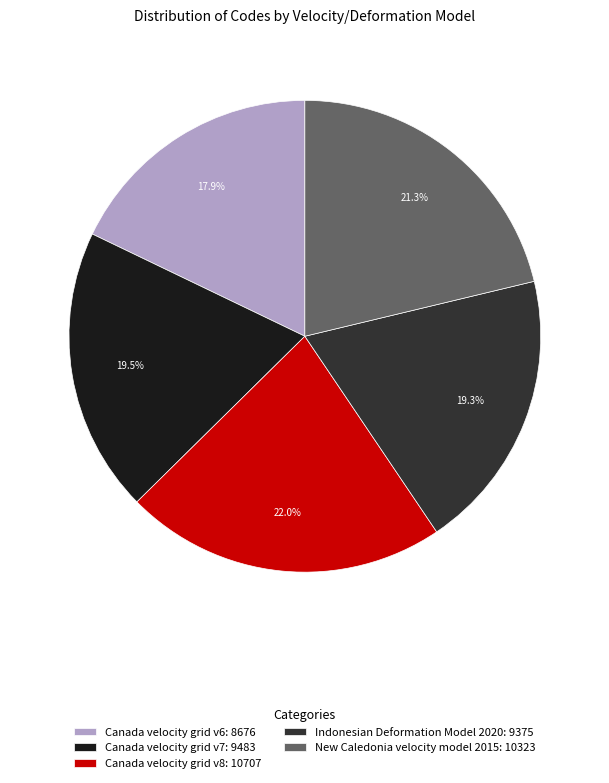

Does Indonesian Deformation Model 2020 represent more than half of the total?

No